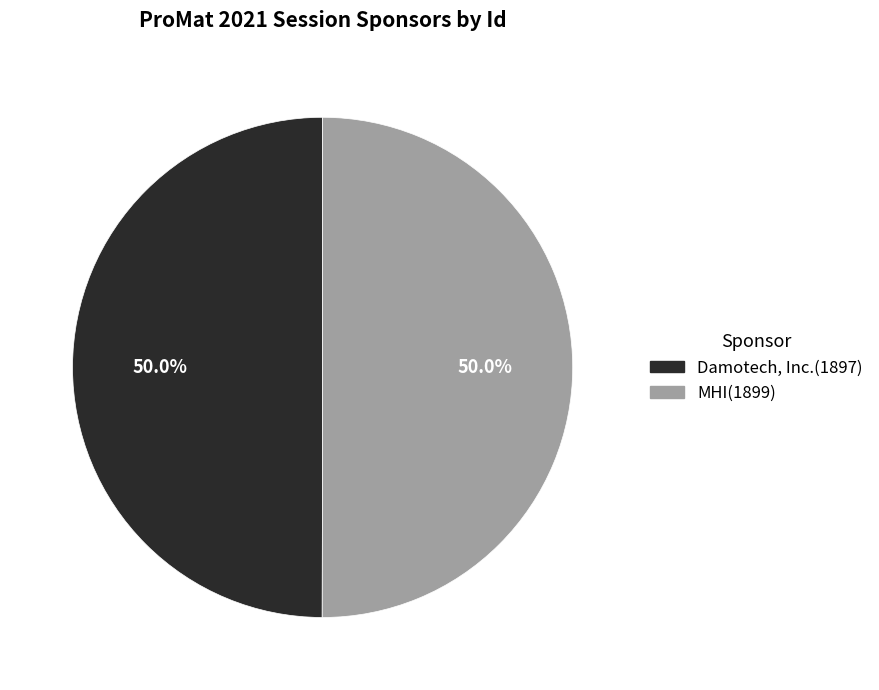

Is the sum of MHI and Damotech, Inc. greater than half?

Yes